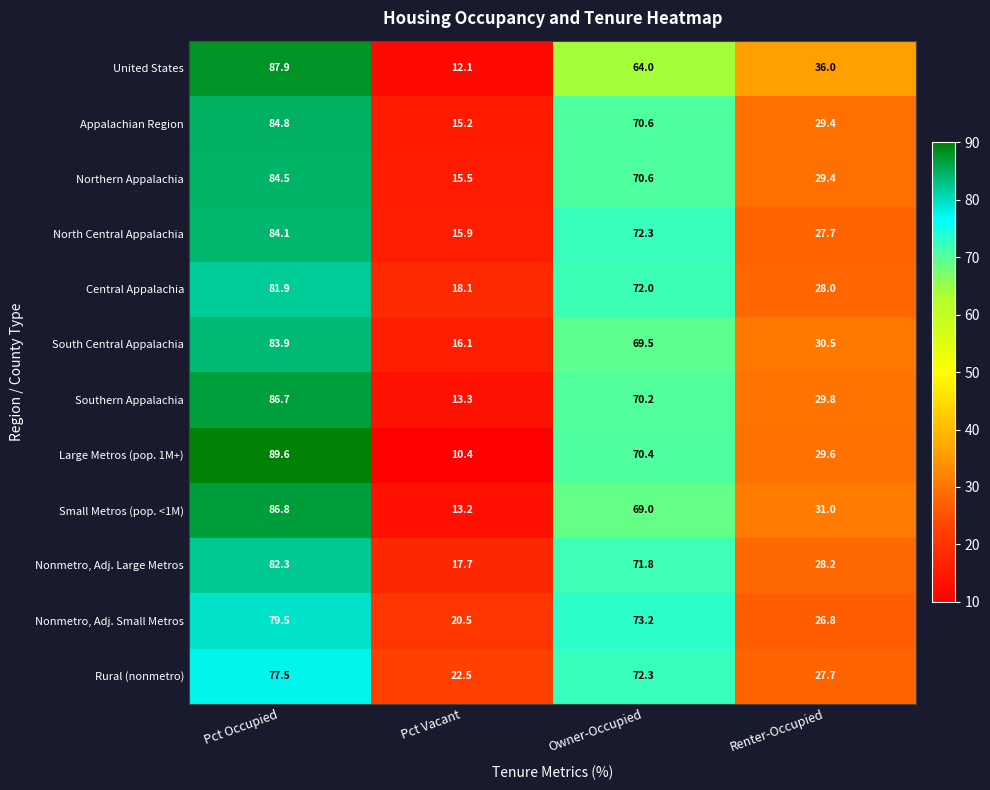

Which label corresponds to the smallest value in the chart?

Pct Vacant